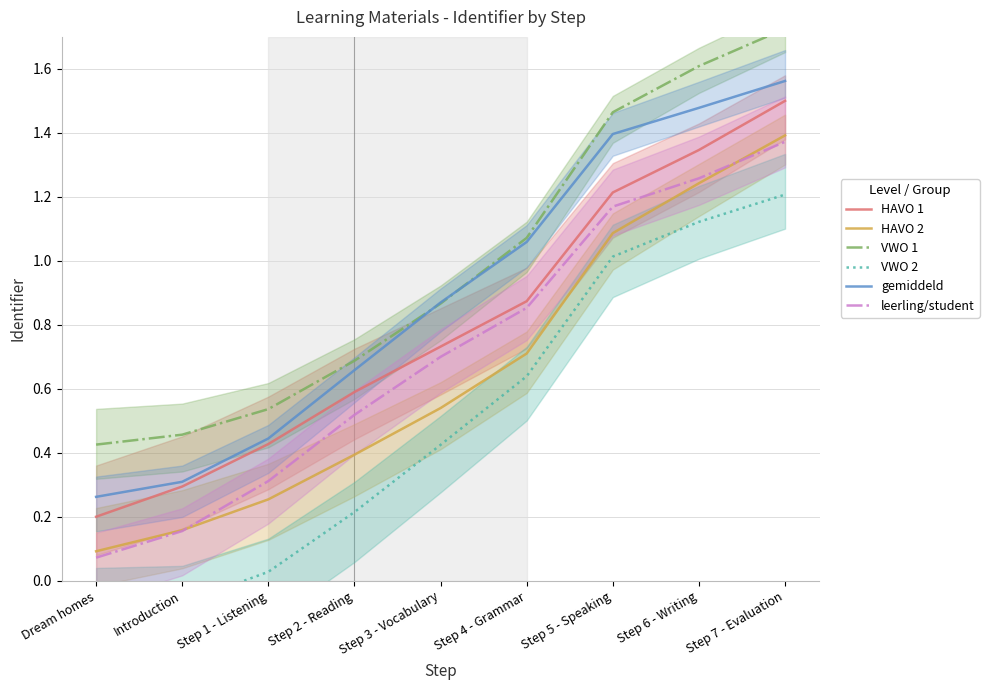

True or false: VWO 2 and HAVO 2 intersect in this chart.

False